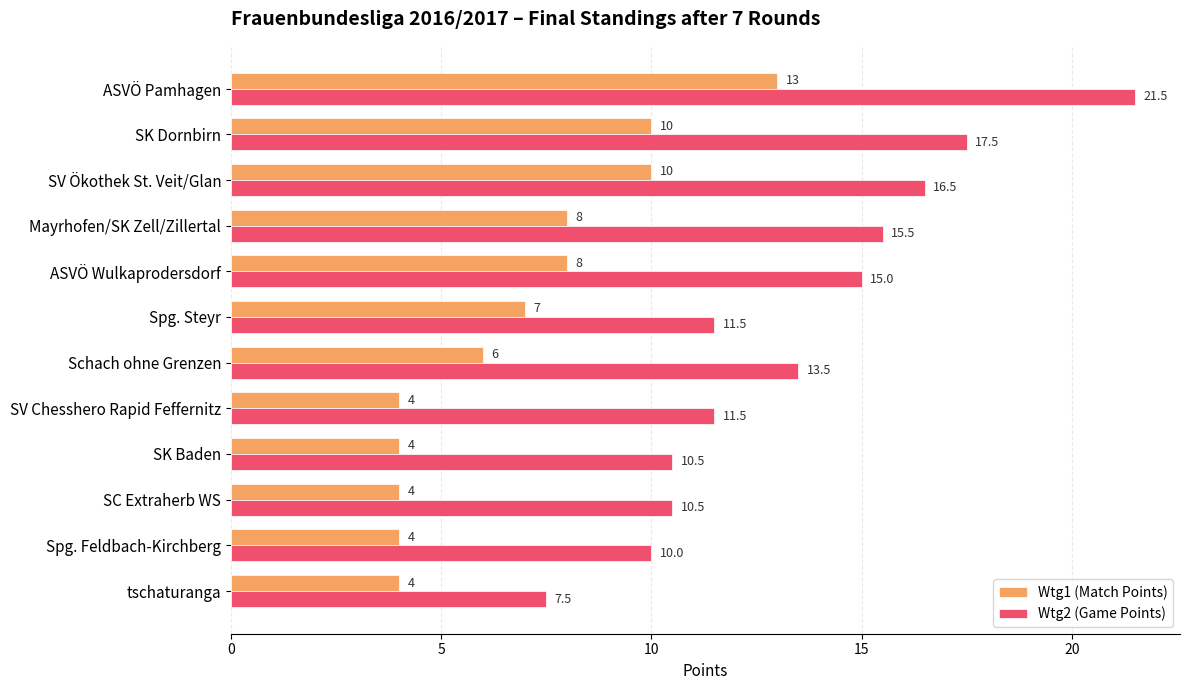

What is the sum of the Wtg2 (Game Points) values at Spg. Steyr and SK Baden?

22.0